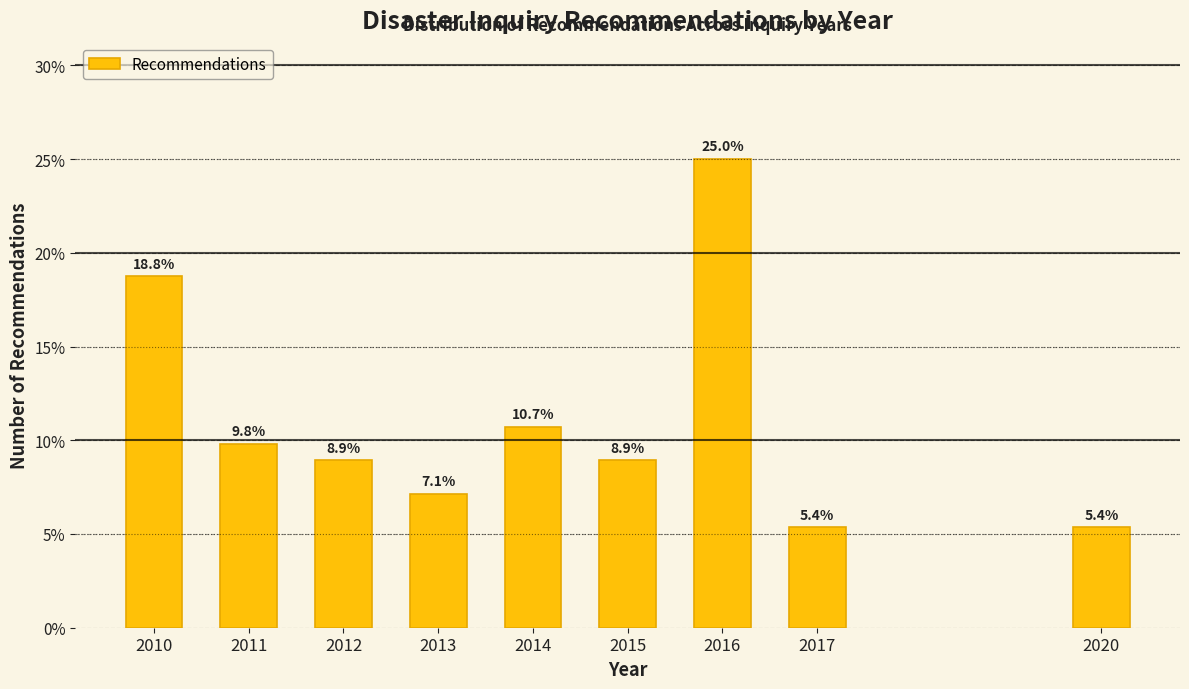

Reading right to left, extract all data points from this chart.

2020=5.4	2017=5.4	2016=25.0	2015=8.9	2014=10.7	2013=7.1	2012=8.9	2011=9.8	2010=18.8